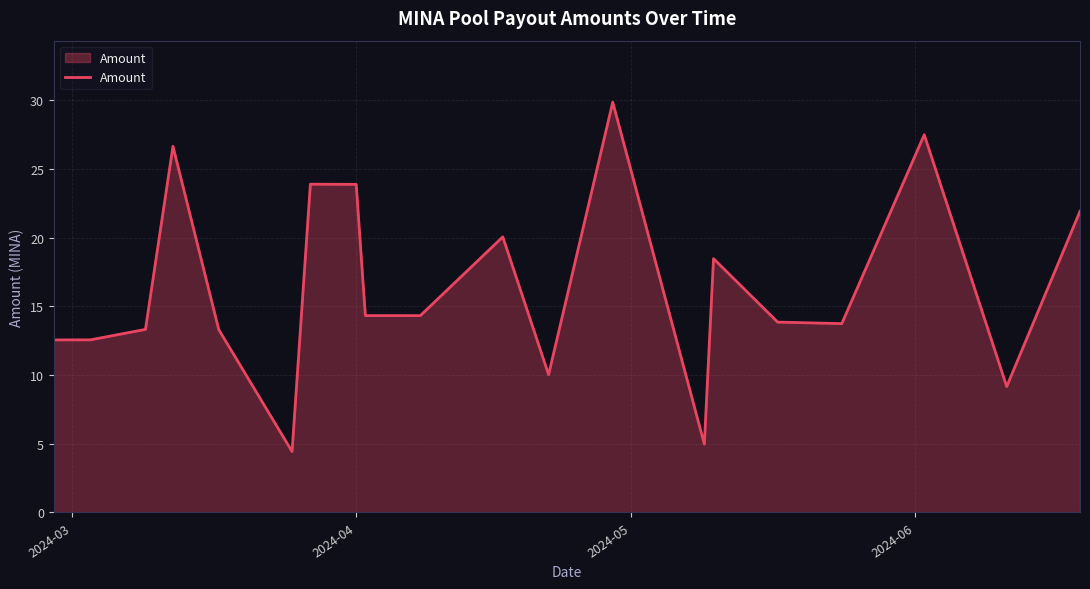

What is the difference between the maximum and minimum values?

25.4